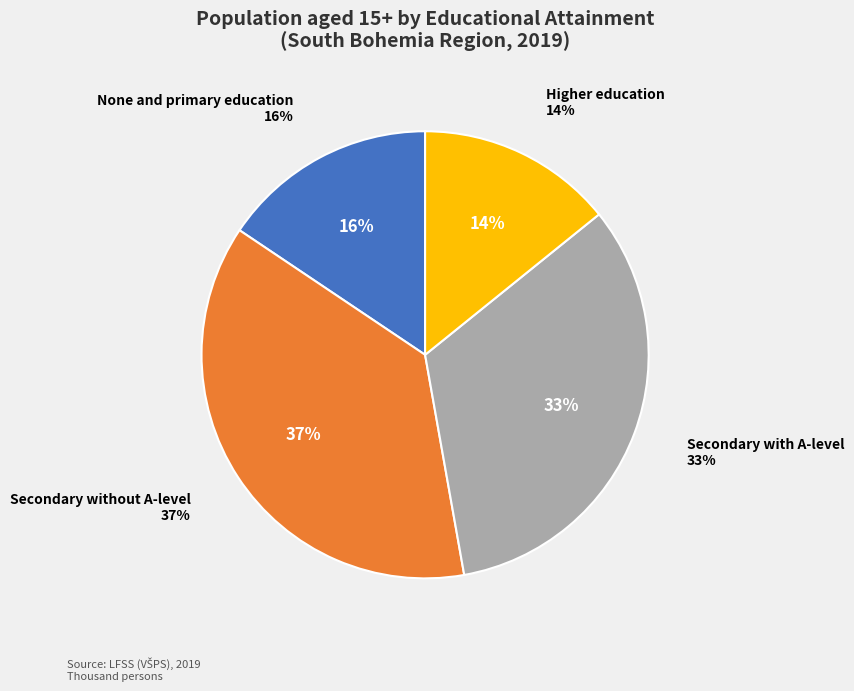

Does Higher education represent more than half of the total?

No